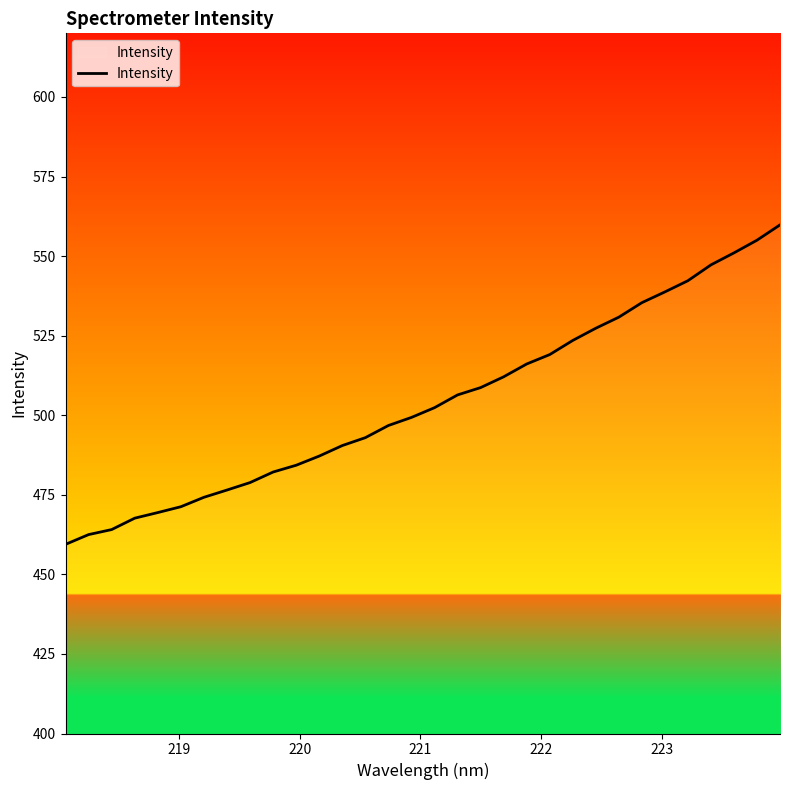

What is the difference between the maximum and minimum values?

100.4